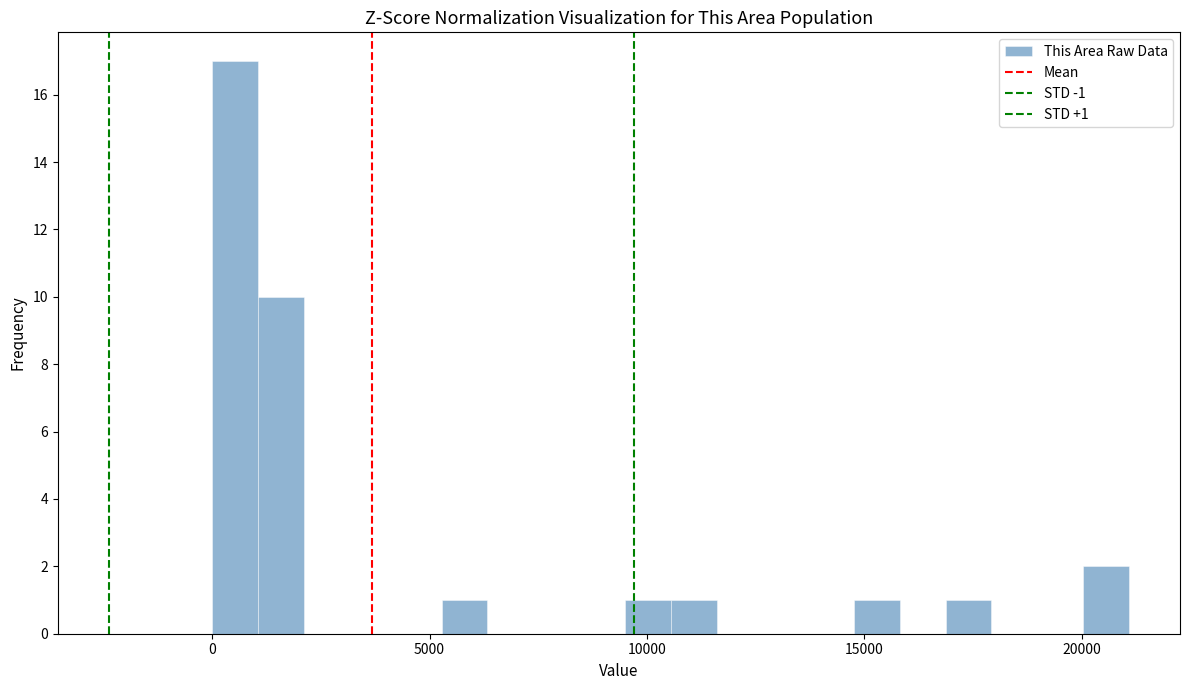

Around what value on the x-axis is the tallest bar? Give the approximate position of its centre, as read against the axis.

500